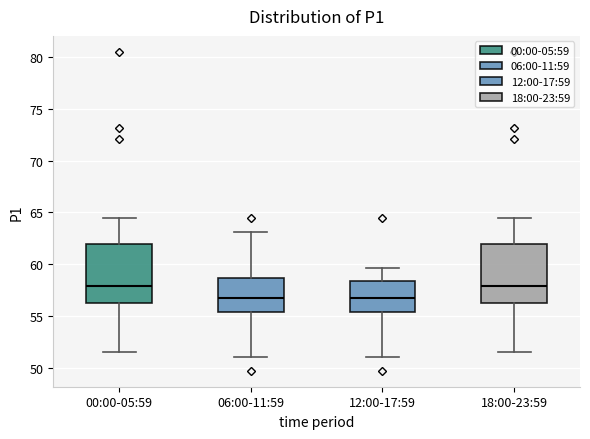

Reading left to right, transcribe this box plot: for each box, give where its median line is, the range the box spans, and where its two whiskers end, as read against the y-axis. The values are not printed on the chart, so give them approximately, as read against the axis.

00:00-05:59: median 58.0, box 56.0 to 62.0, whiskers 51.5 to 64.5
06:00-11:59: median 57.0, box 55.5 to 58.5, whiskers 51.0 to 63.0
12:00-17:59: median 57.0, box 55.5 to 58.5, whiskers 51.0 to 59.5
18:00-23:59: median 58.0, box 56.0 to 62.0, whiskers 51.5 to 64.5